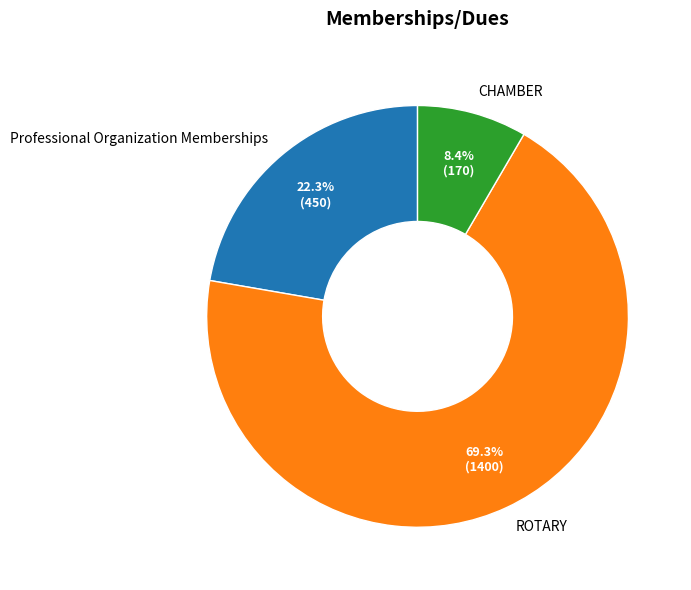

Count the number of slices in the pie.

3